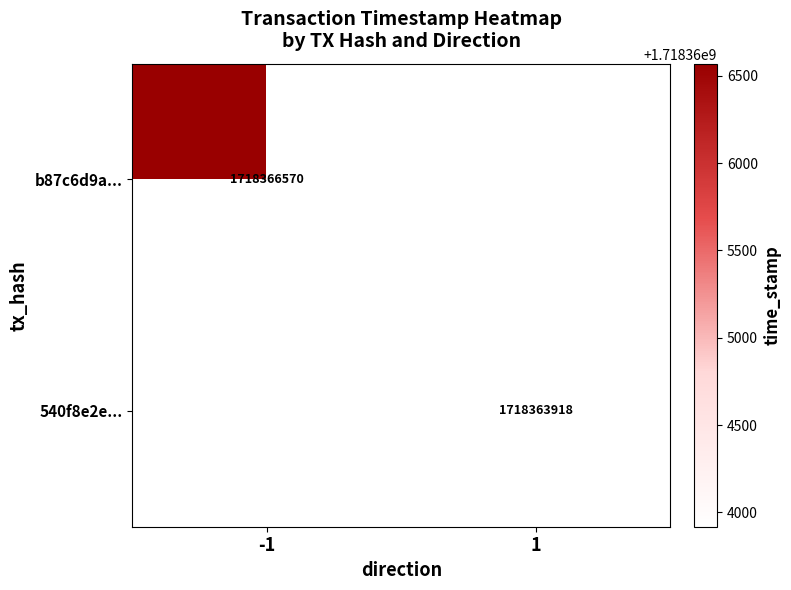

The value of 540f8e2e... at 1 is 1718363918. True or false?

True